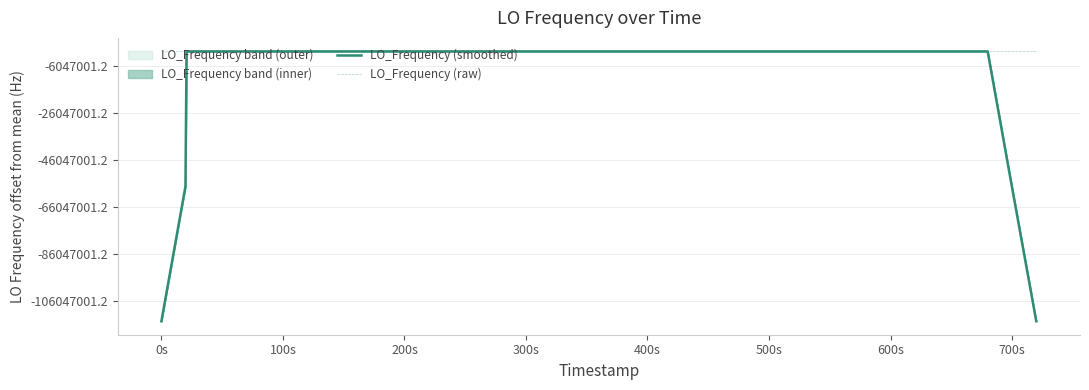

How many data points in LO_Frequency (raw) are above 286047000?

22